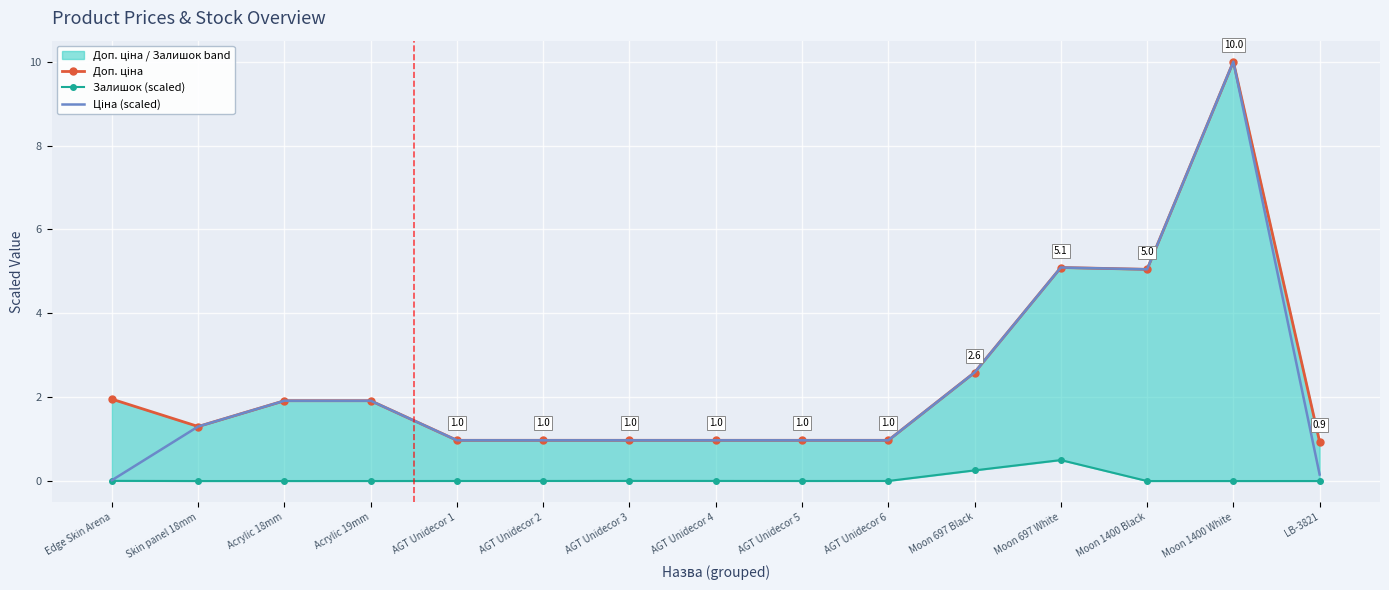

Which category has the highest value in the Залишок (scaled) series?

Moon 697 White